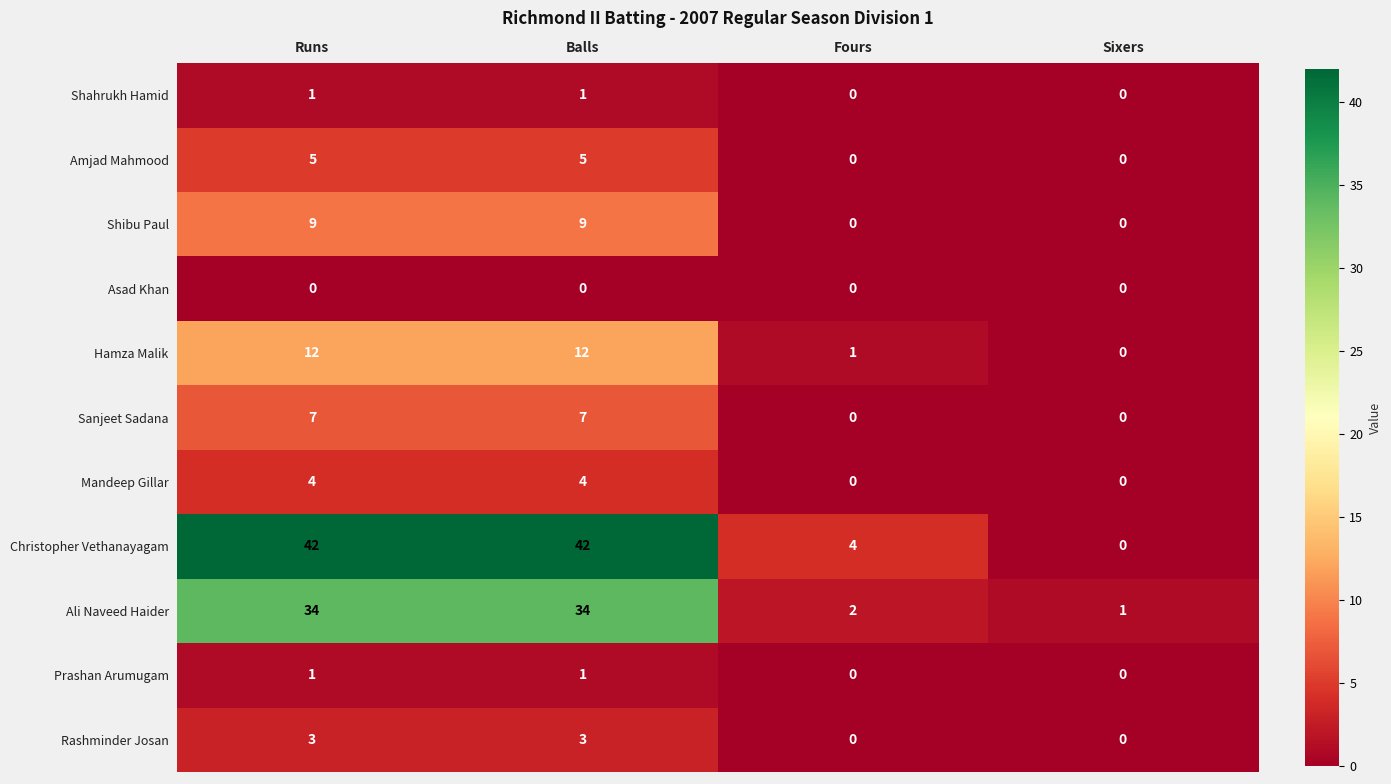

What is the maximum value for Rashminder Josan?

3